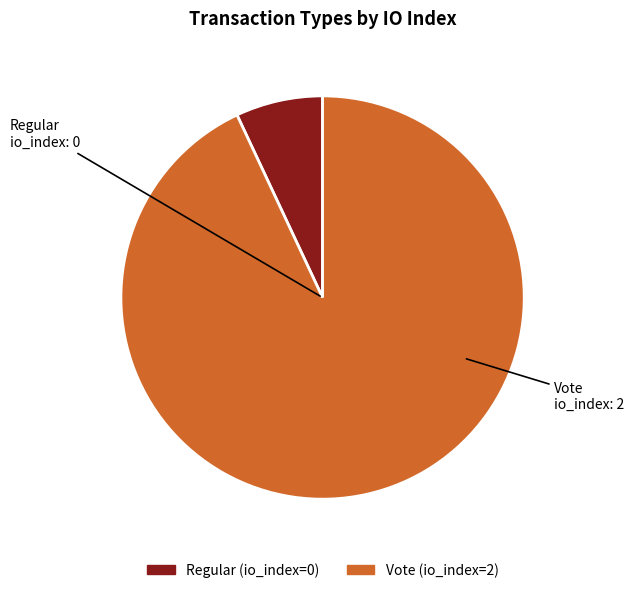

Which category has the smallest portion of the pie?

Regular